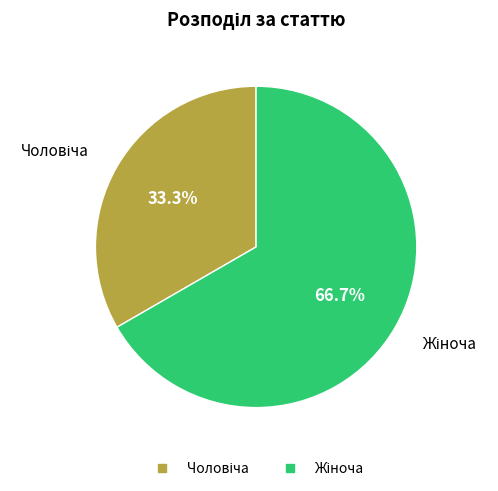

Does any single category account for the majority?

Yes